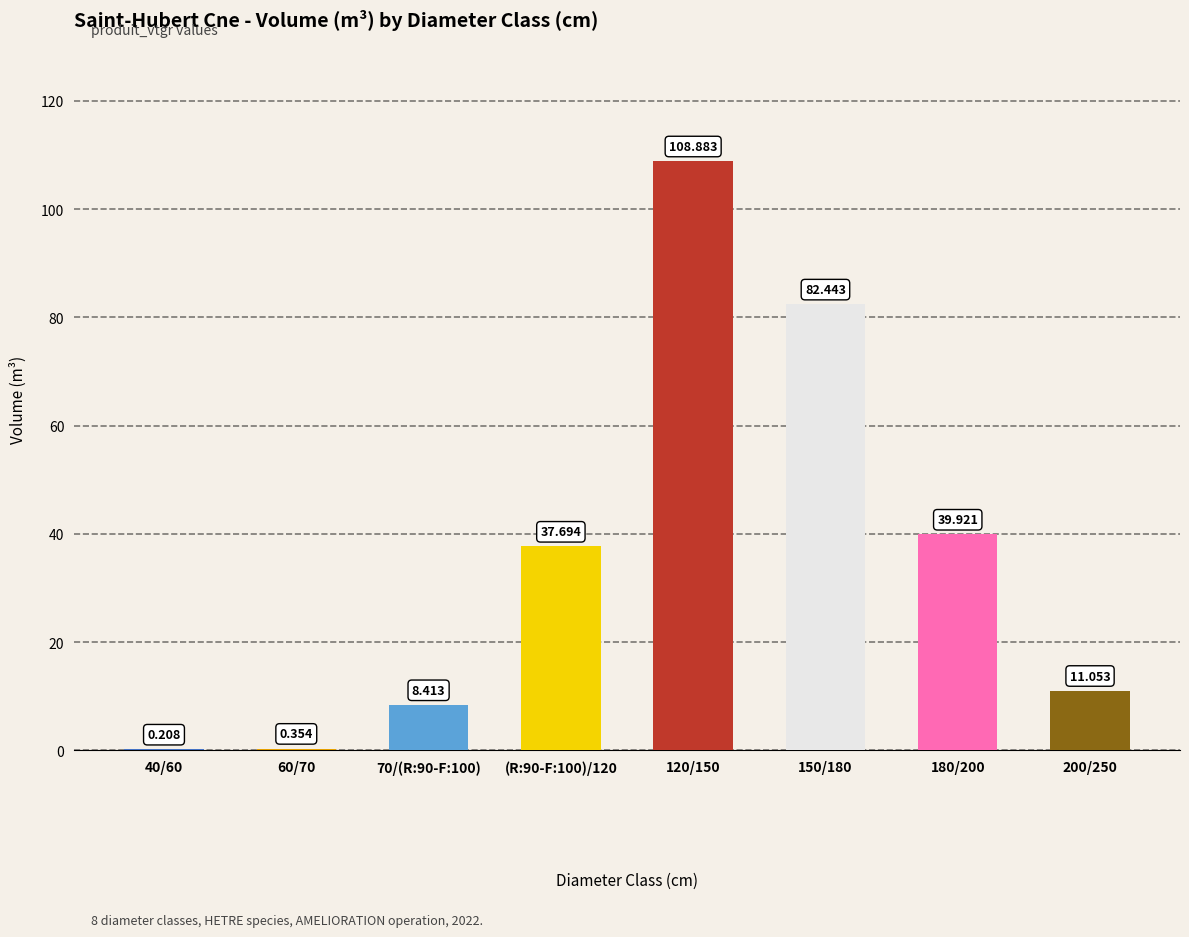

What is the label of the 1st bar from the right?

200/250